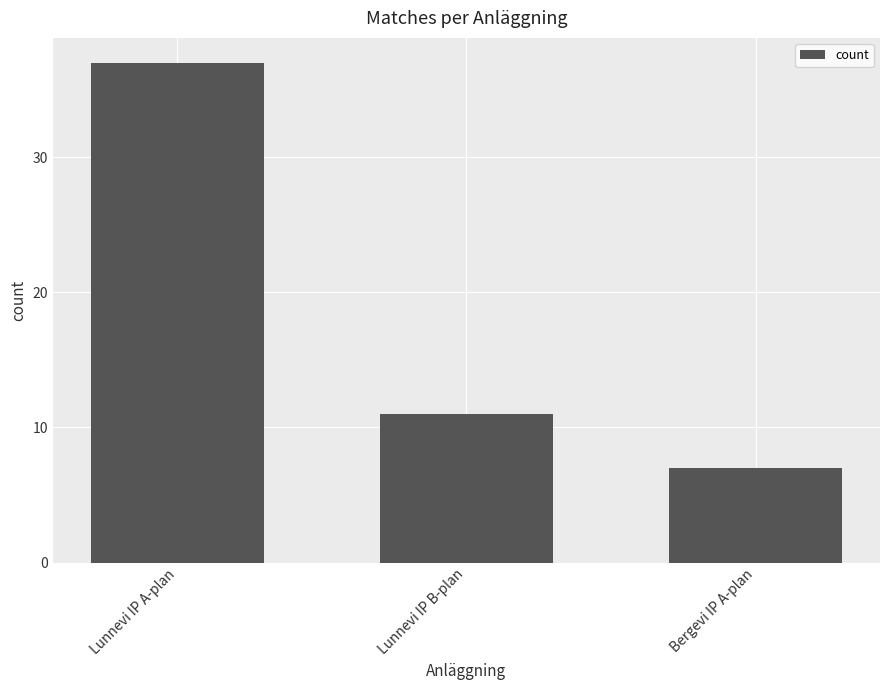

Reading left to right, transcribe all the data shown in this chart.

Lunnevi IP A-plan=37	Lunnevi IP B-plan=11	Bergevi IP A-plan=7